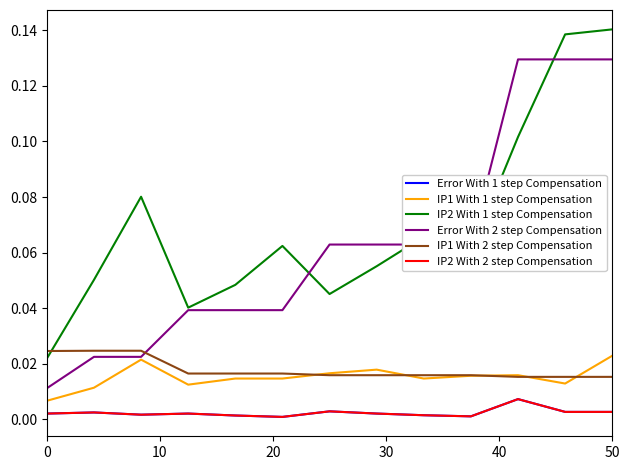

Is this an area chart (filled region under the line)?

No